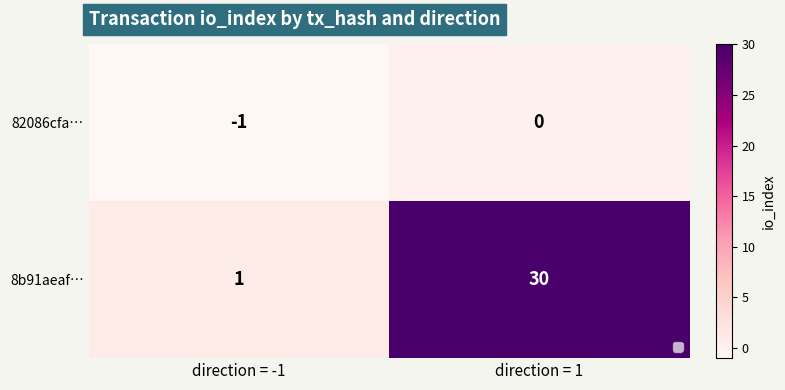

The 8b91aeaf… series shows 46 at direction = 1. True or false?

False